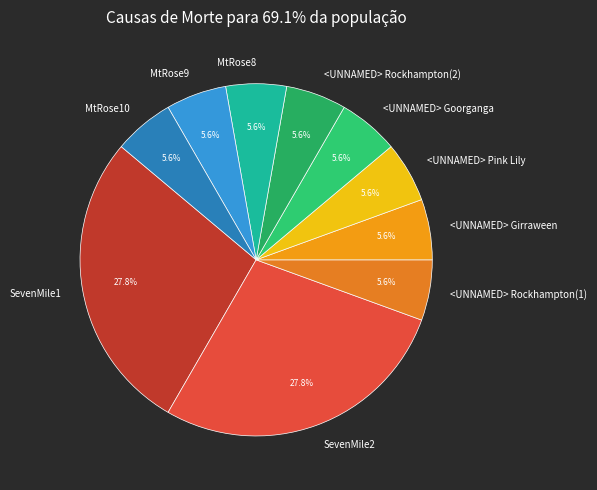

To the nearest percent, what is the difference between the MtRose10 and SevenMile1 slice percentages?

22%